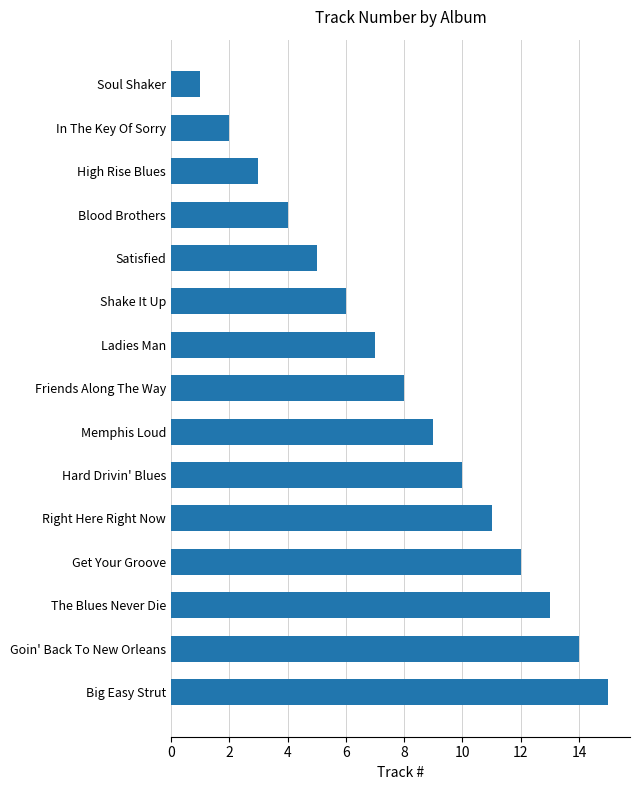

True or false: the data shows 8 at Friends Along The Way.

True